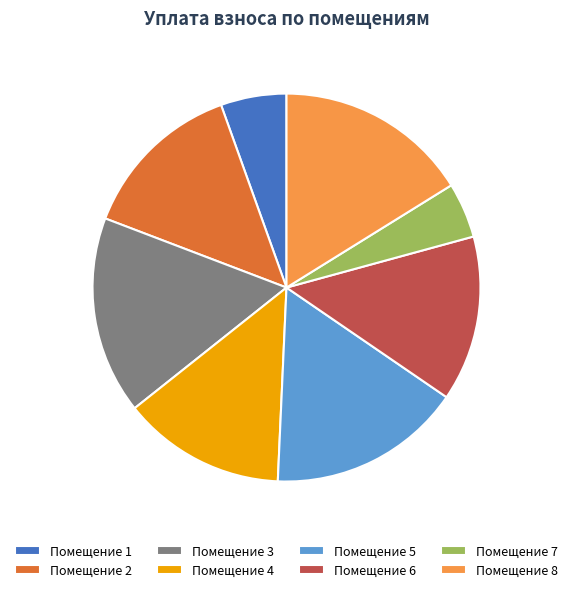

Is there any slice that represents more than half of the pie?

No